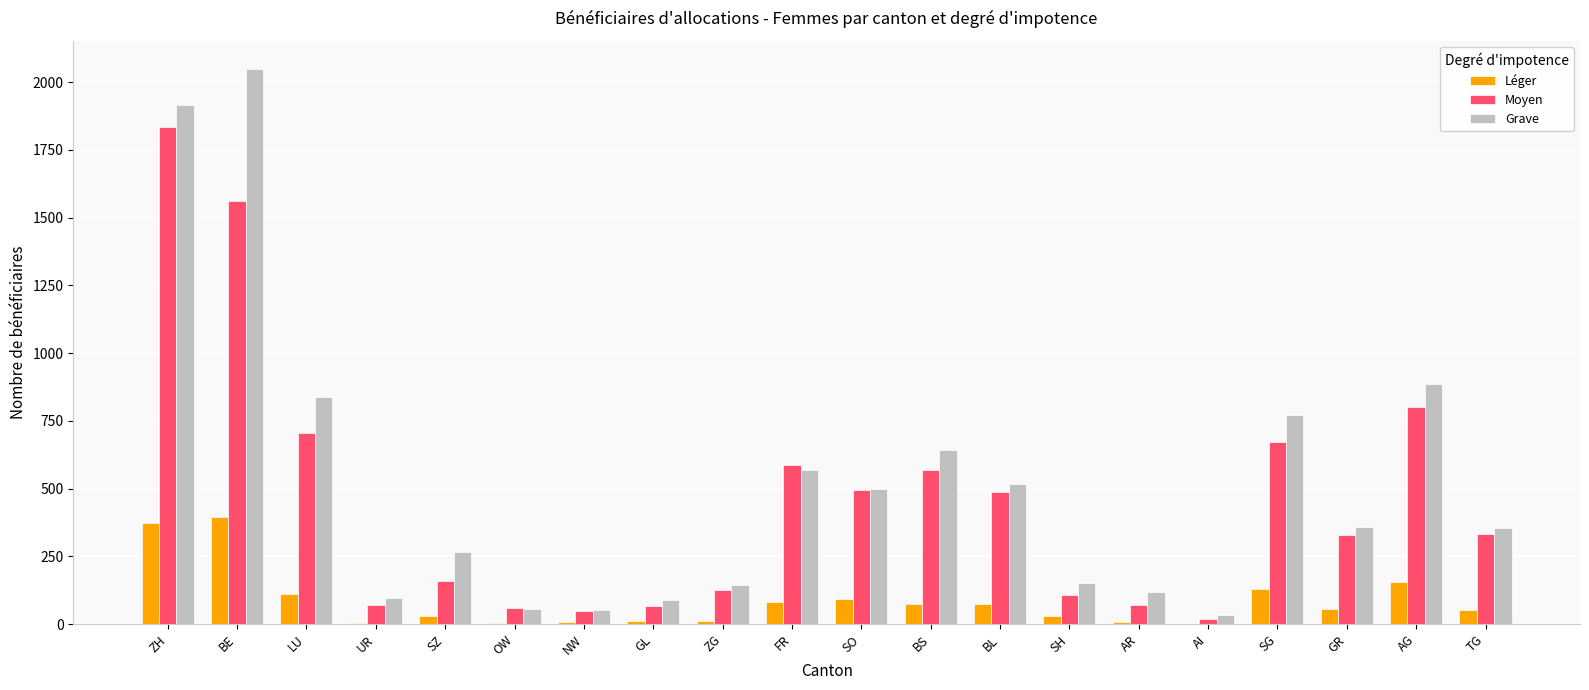

Which series has the largest total across all categories?

Grave